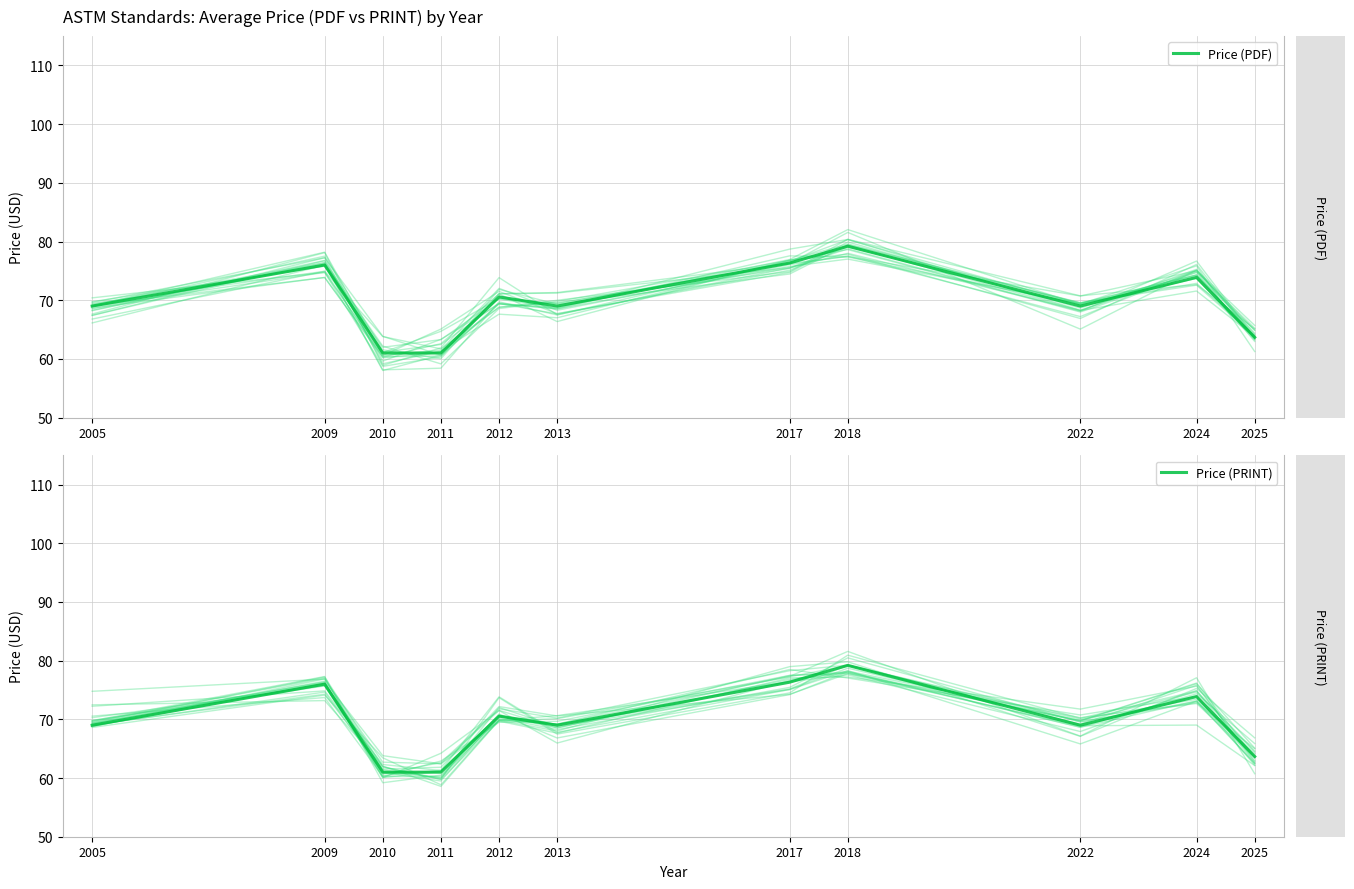

In Price (PRINT), how many points are higher than both neighbors (excluding endpoints)?

4